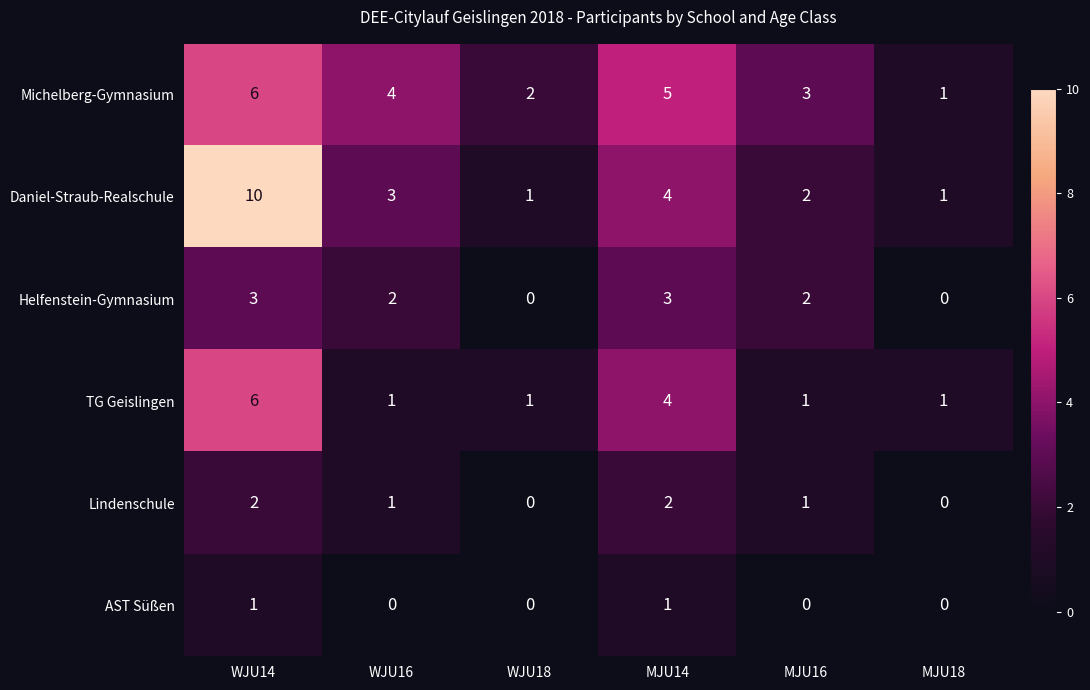

What is the difference between the maximum and minimum values in the Daniel-Straub-Realschule series?

9